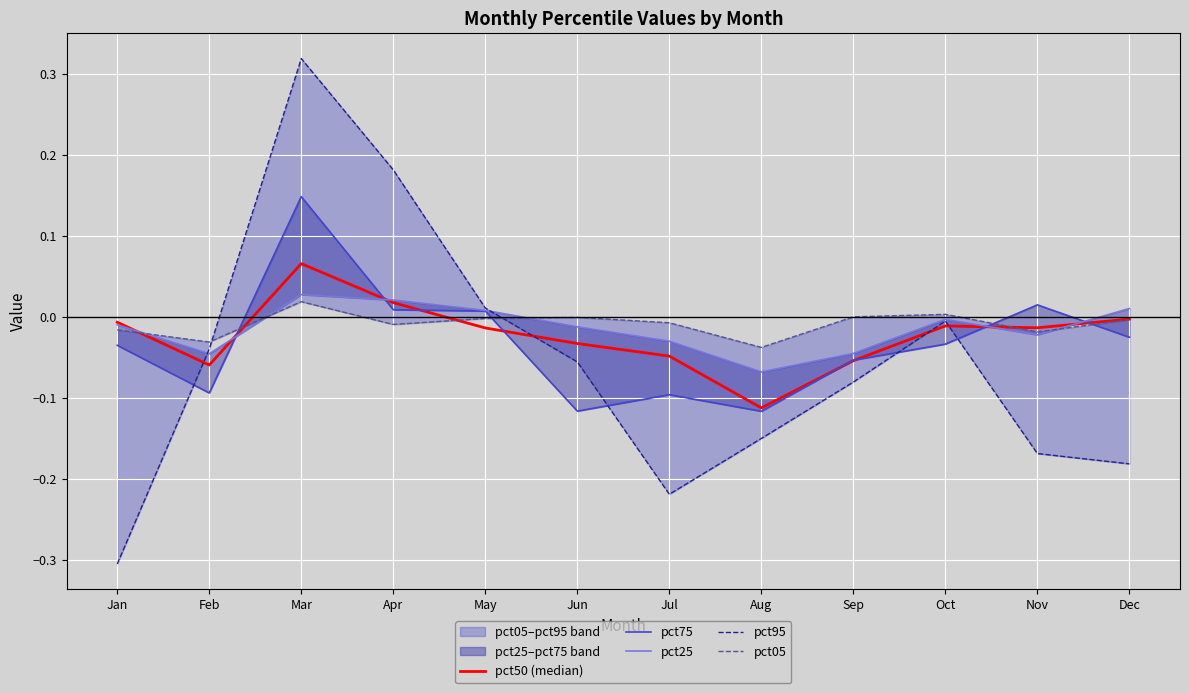

True or false: pct95 has a value of -0.2 at Dec.

True